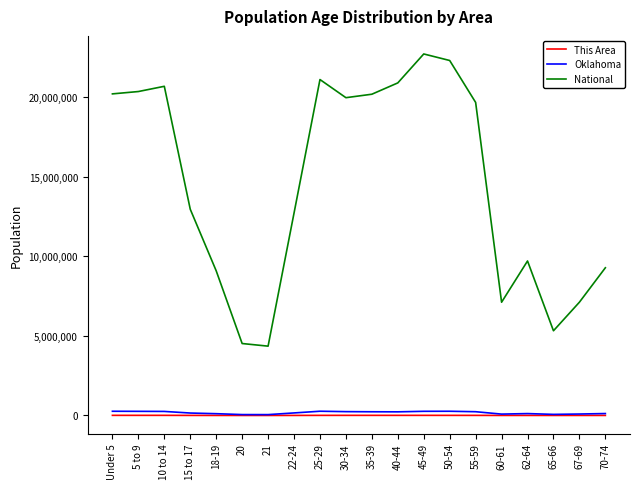

What is the maximum value for National?

22708591